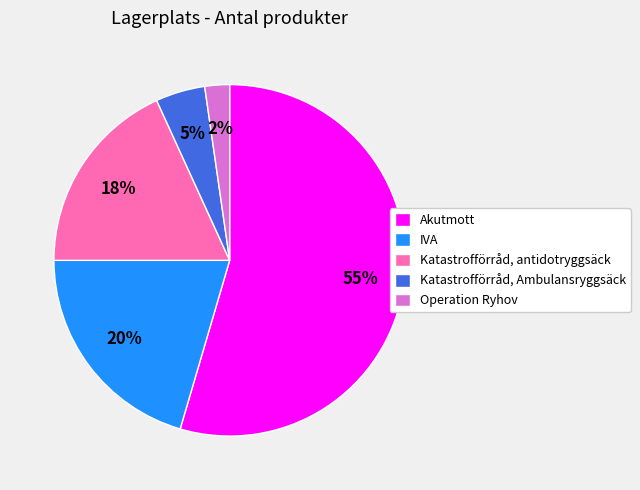

Is it true that Katastrofförråd, Ambulansryggsäck is 18% of the pie?

False